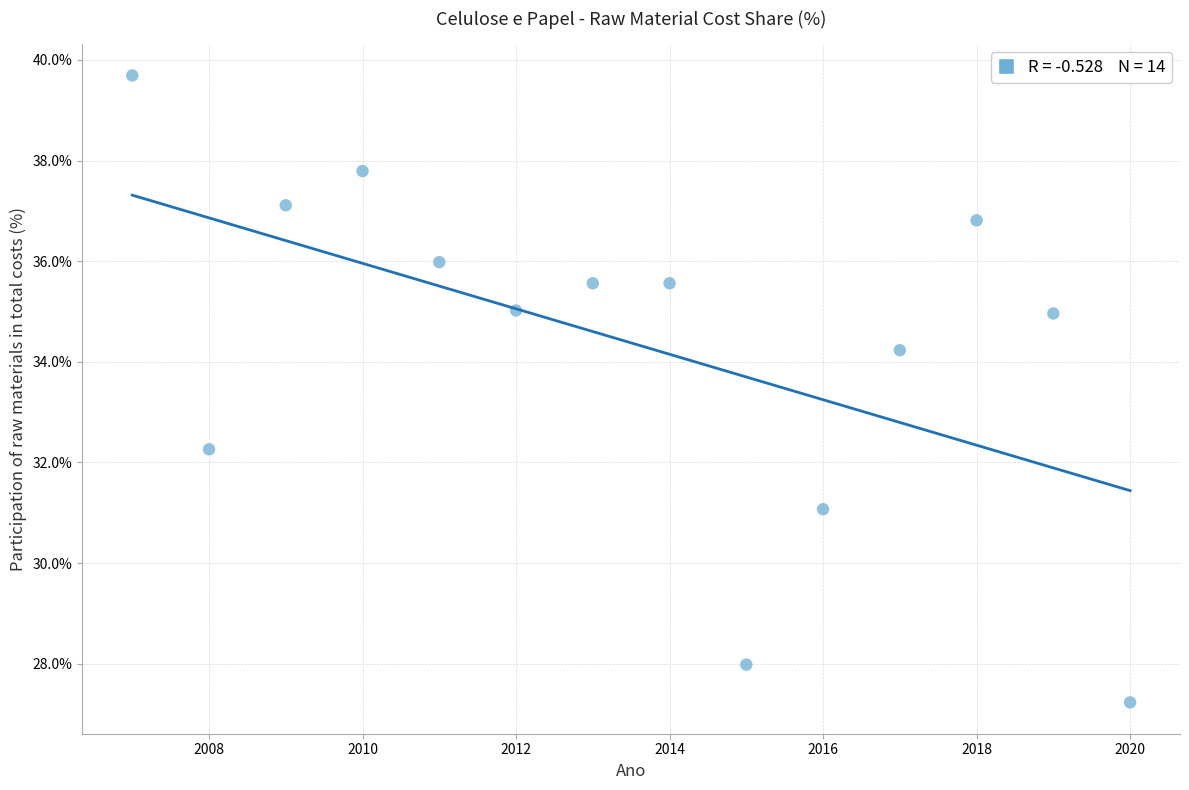

What is the range of X values (max minus min)?

13.0